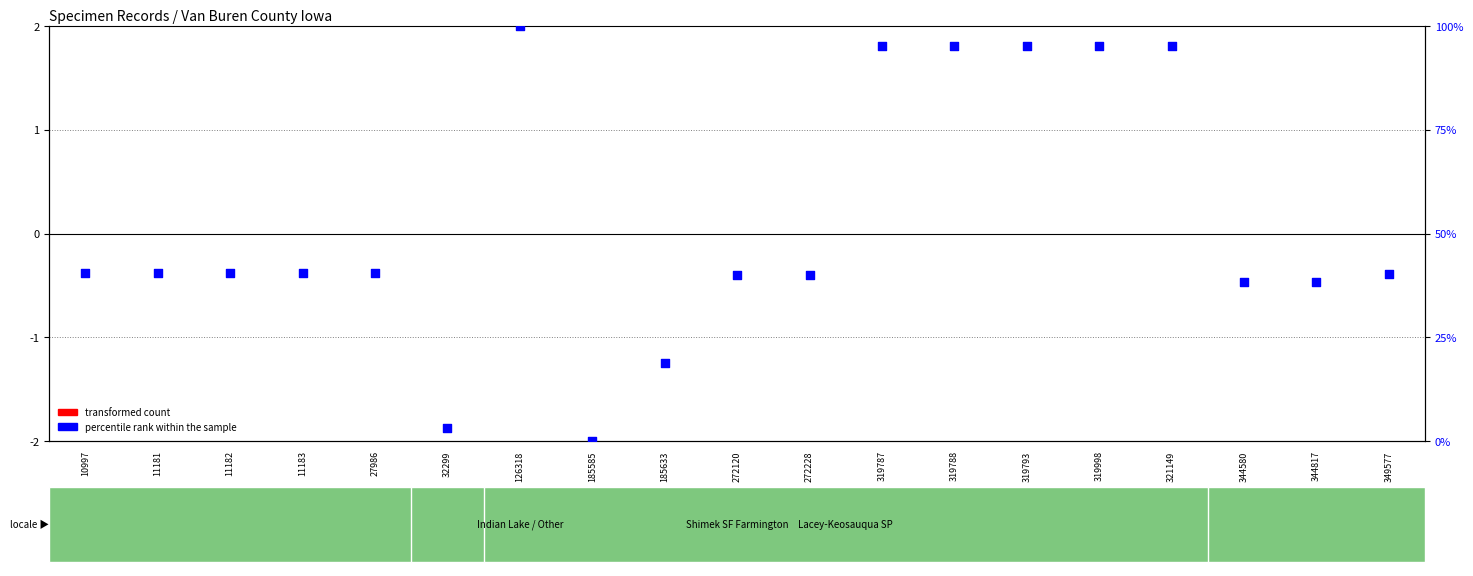

Which series has the largest total across all categories?

percentile rank within the sample